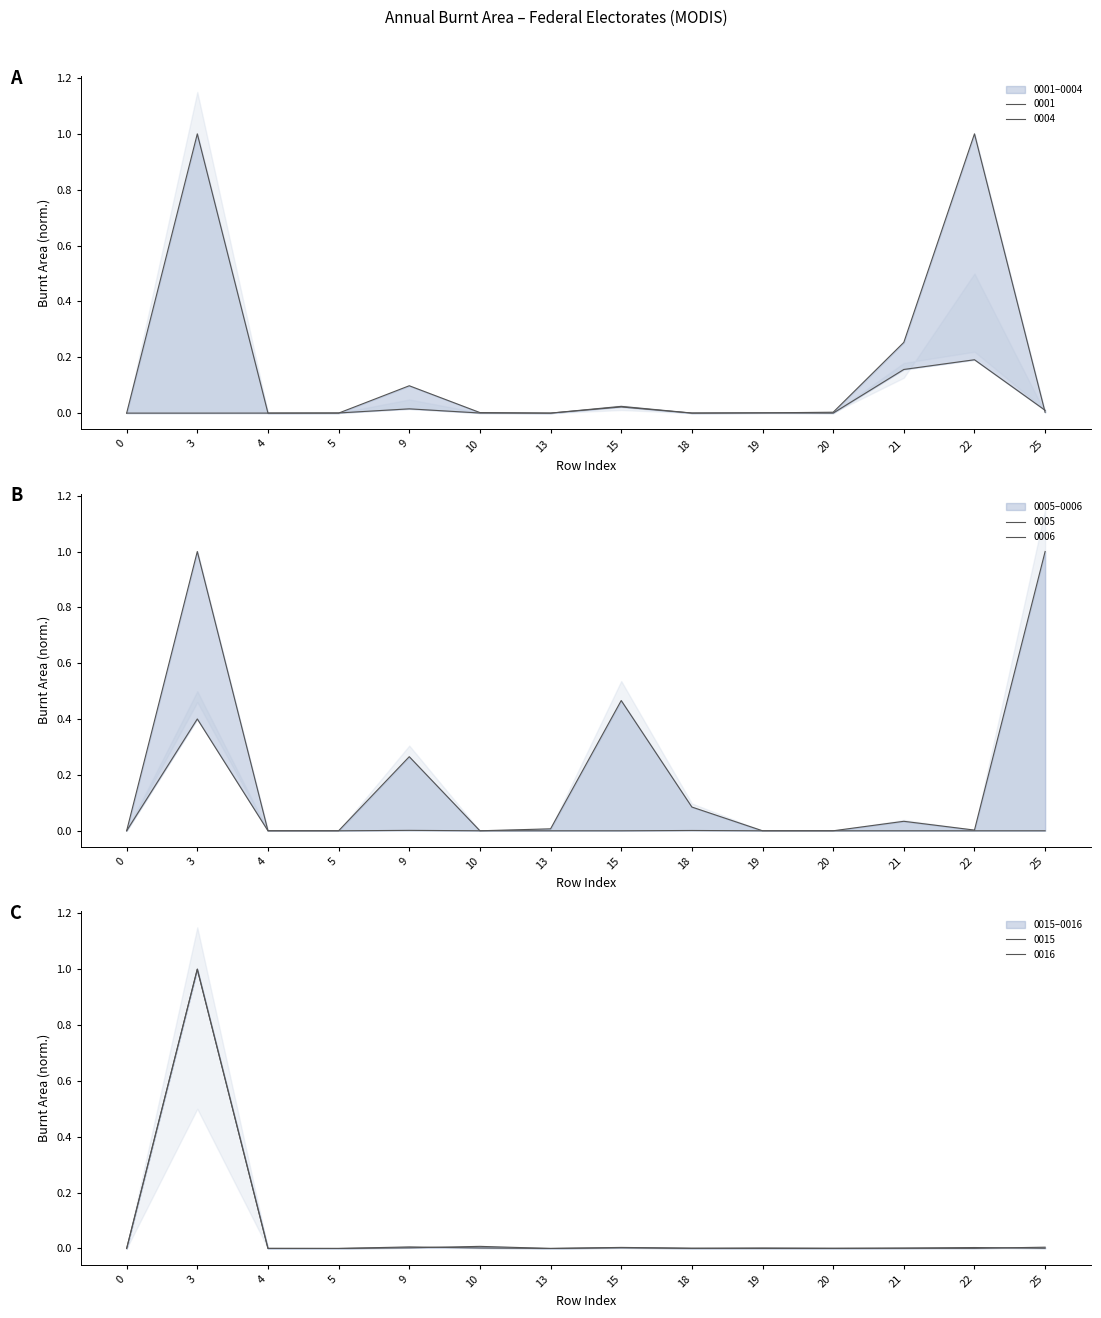

After their last crossing, which series has the higher values: 0001 or 0005?

0001